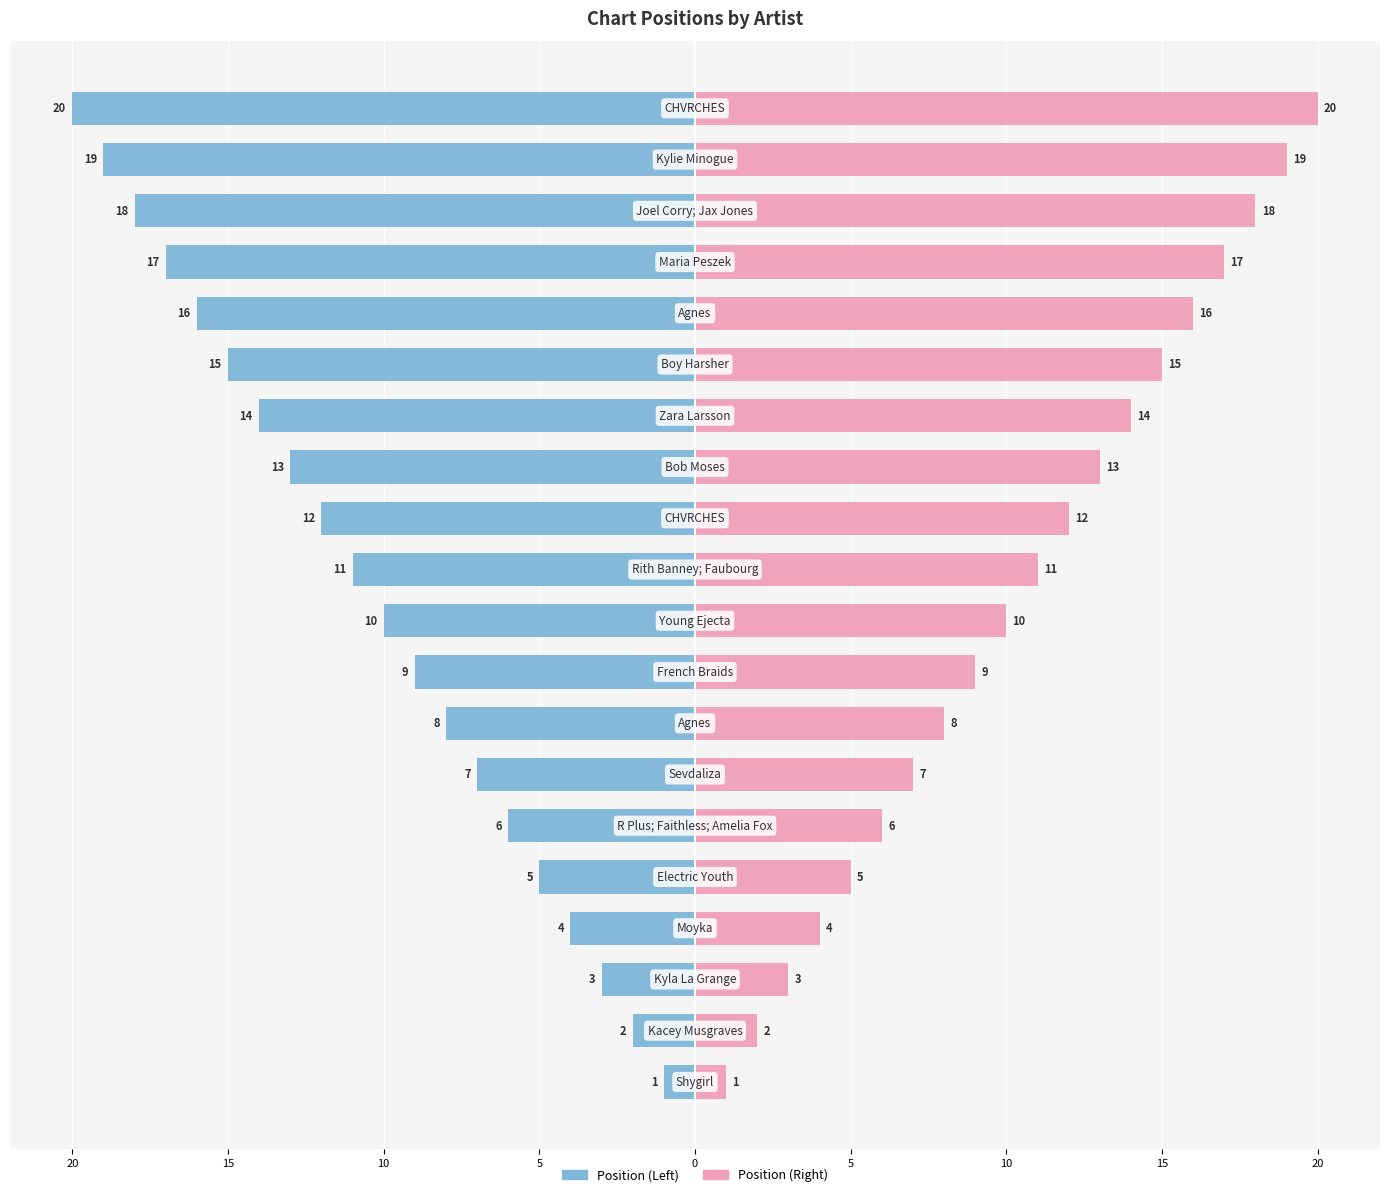

Is the value of Artist (Left) at 13 greater than the value of Artist (Right) at 19?

No